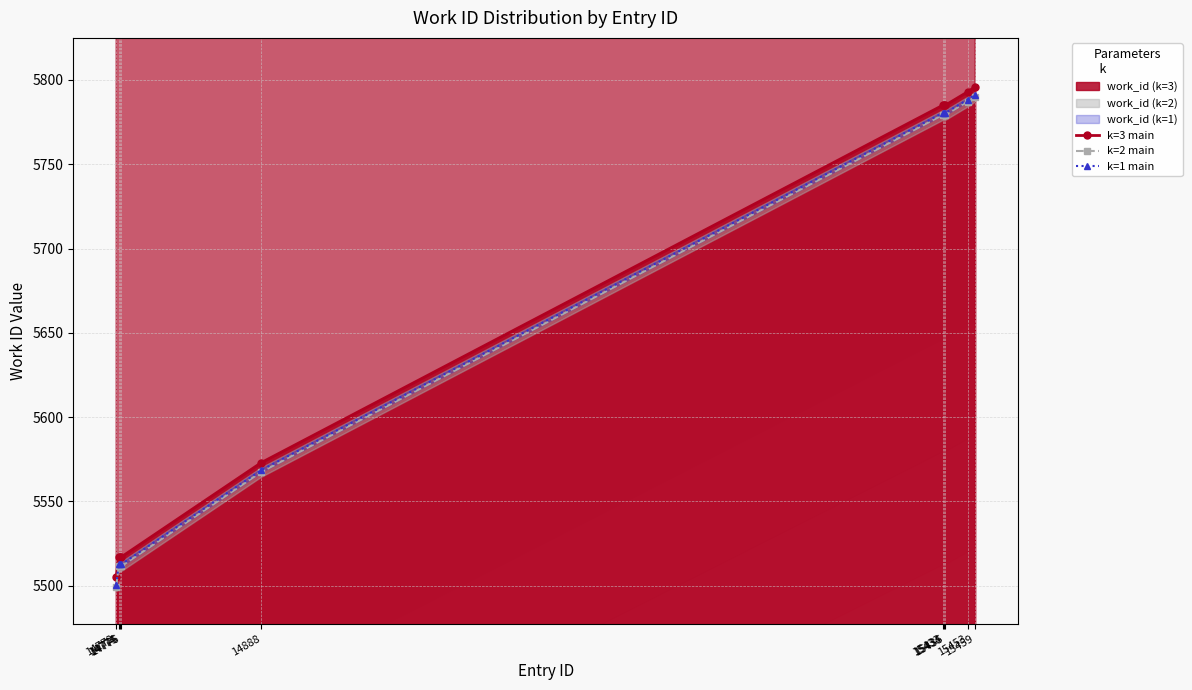

List the series in order of their overall mean, lowest first.

k=2 main, k=1 main, k=3 main